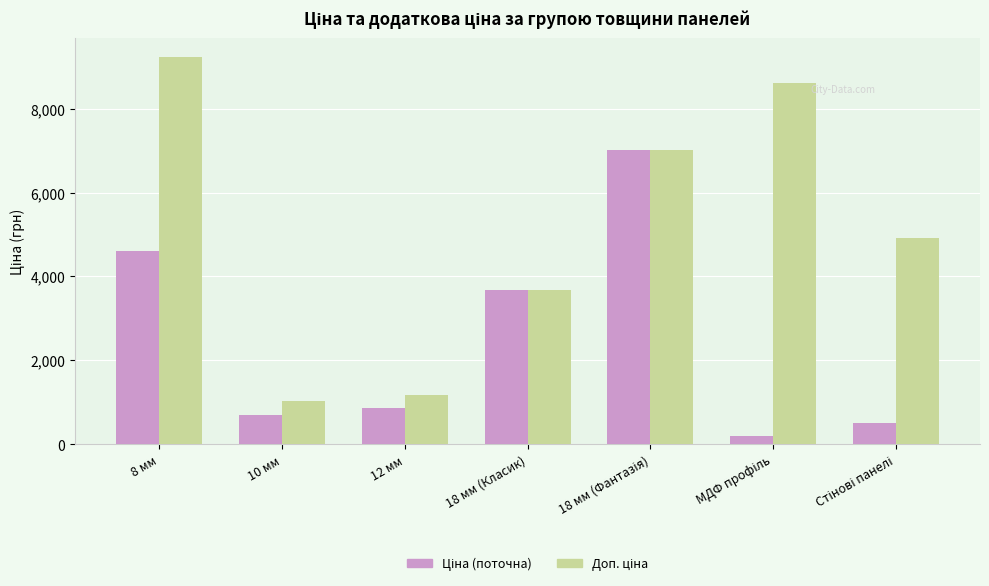

Which category has the highest value across all series?

8 мм